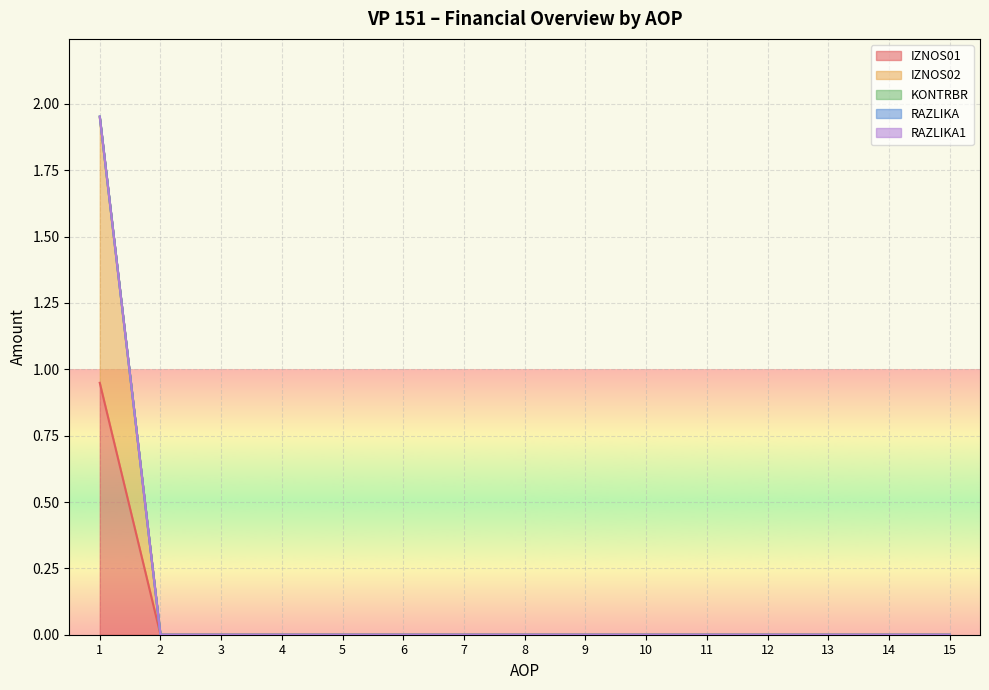

Rank the categories by IZNOS02 value from lowest to highest.

2, 3, 4, 5, 6, 7, 8, 9, 10, 11, 12, 13, 14, 15, 1